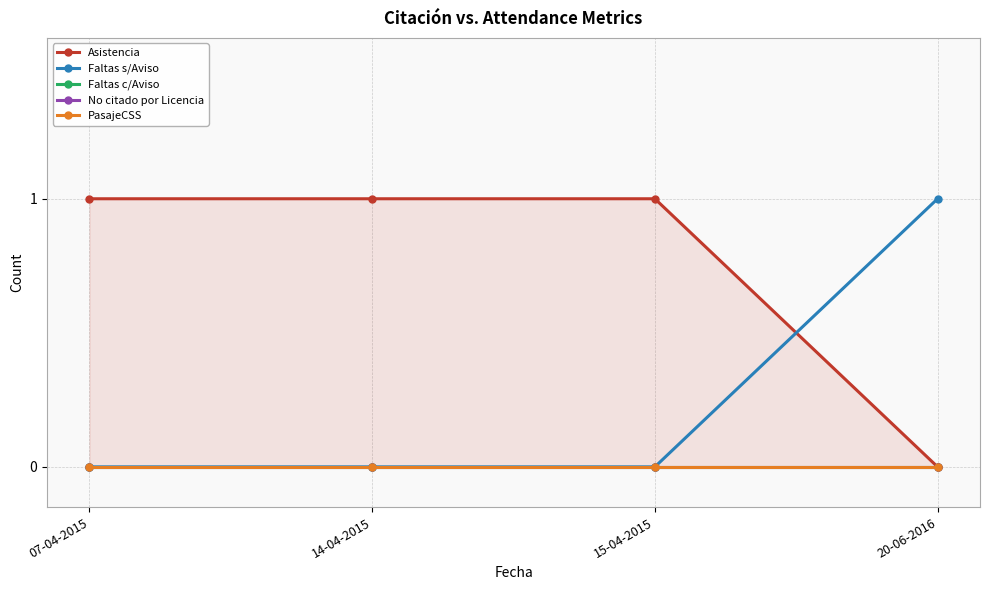

What is the total value across all series at 15-04-2015?

1